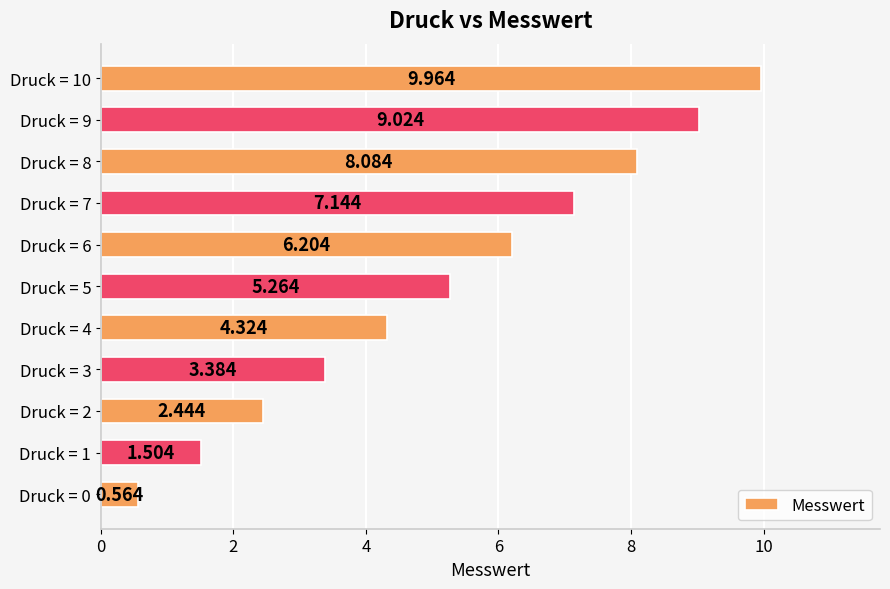

Count the number of values greater than 5.

6